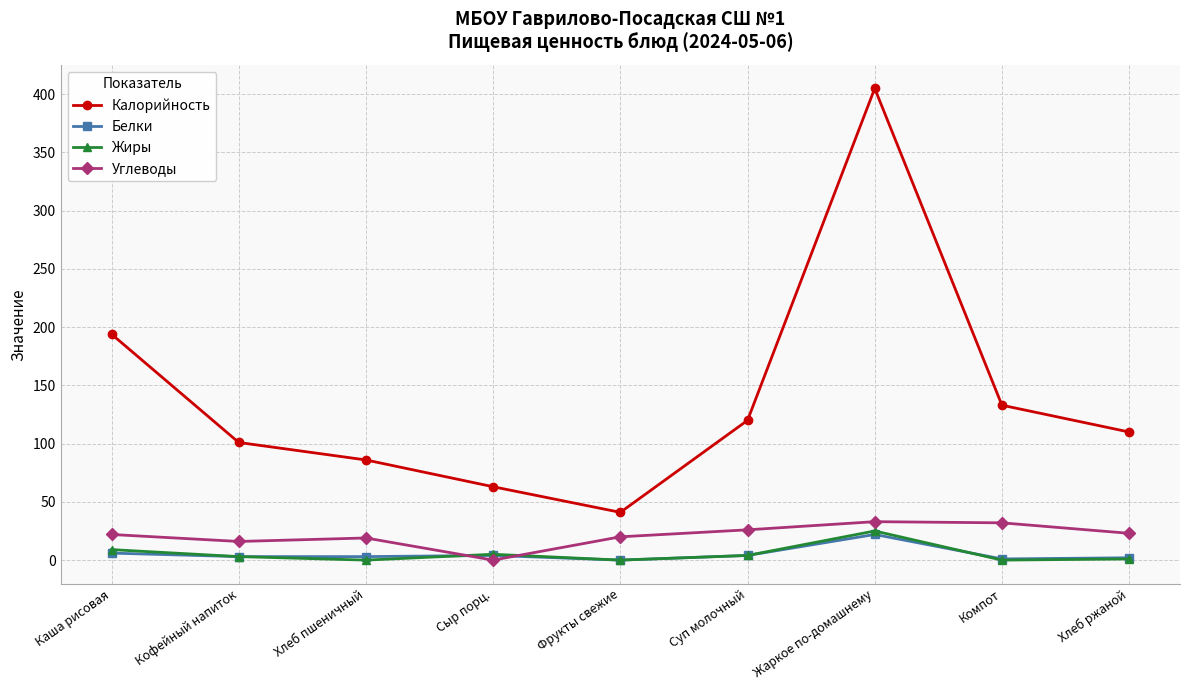

At which category does the chart reach its peak across all series?

Жаркое по-домашнему